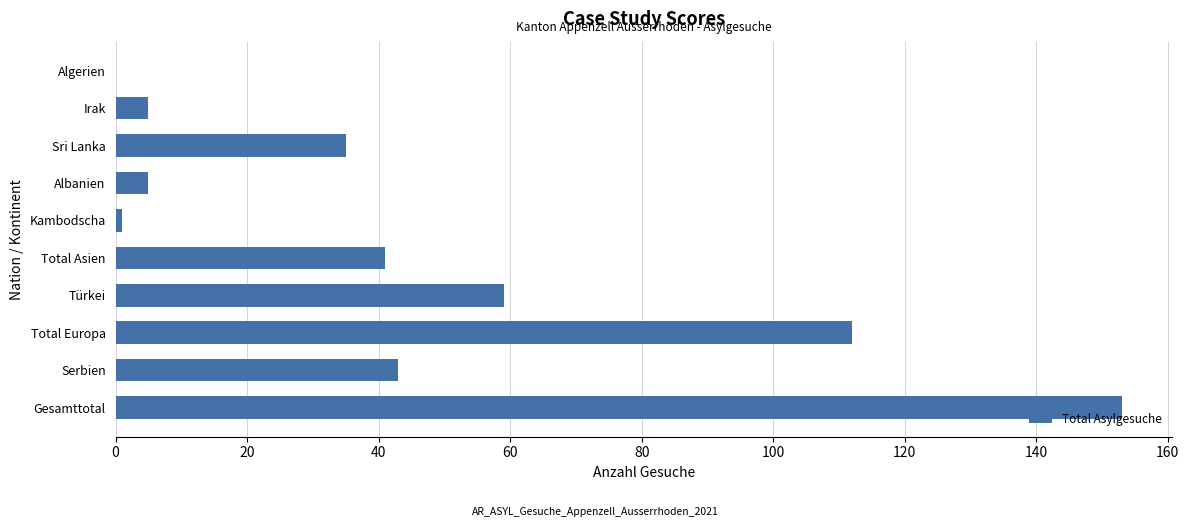

Reading top to bottom, list all the values displayed in this chart.

Algerien=0	Irak=5	Sri Lanka=35	Albanien=5	Kambodscha=1	Total Asien=41	Türkei=59	Total Europa=112	Serbien=43	Gesamttotal=153